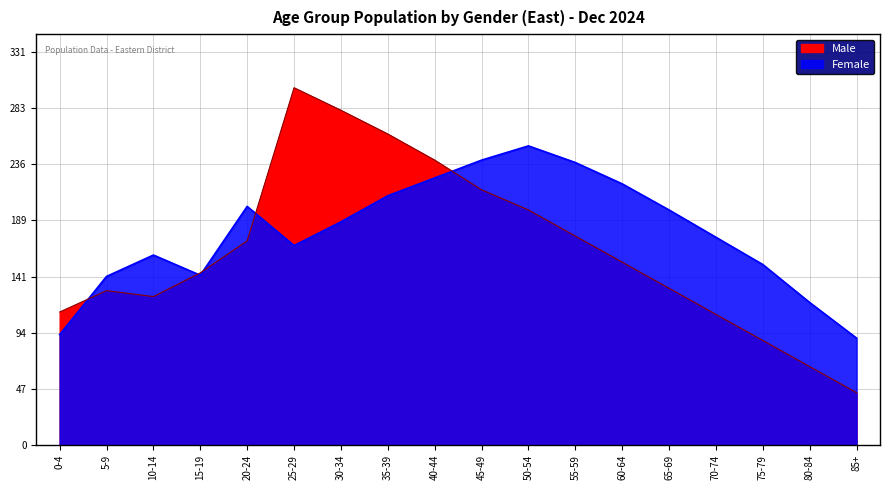

How many intersections are there between Male and Female?

5